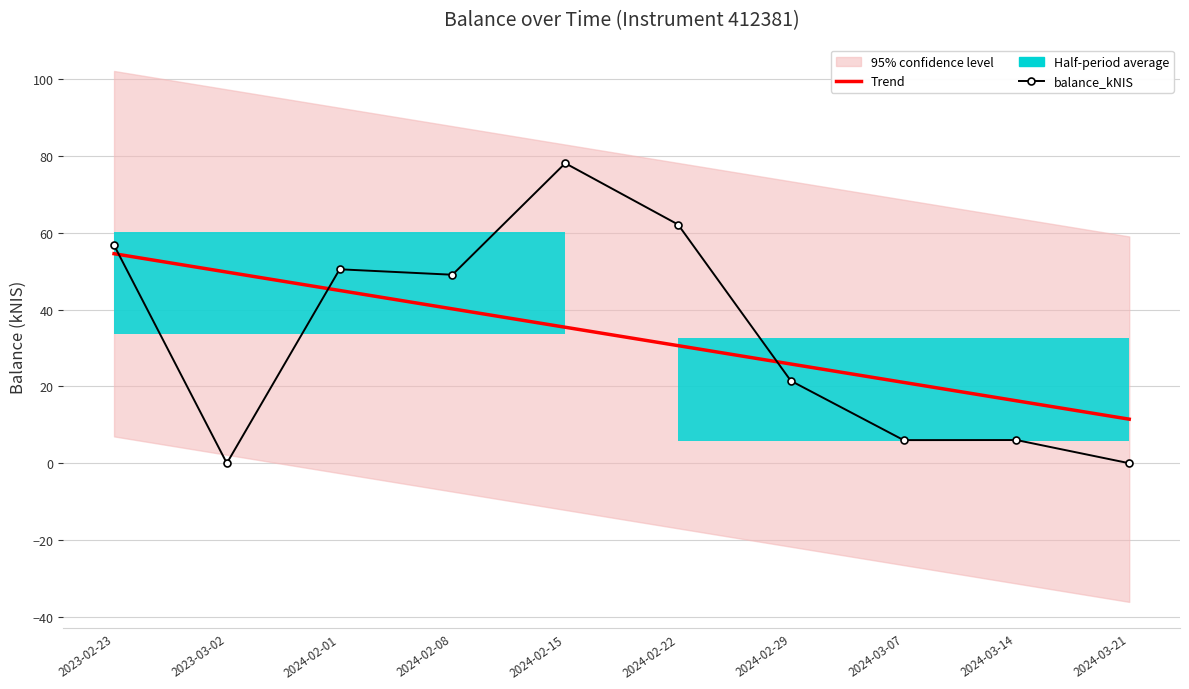

True or false: balance_kNIS has more than 1 points higher than both neighbors.

True